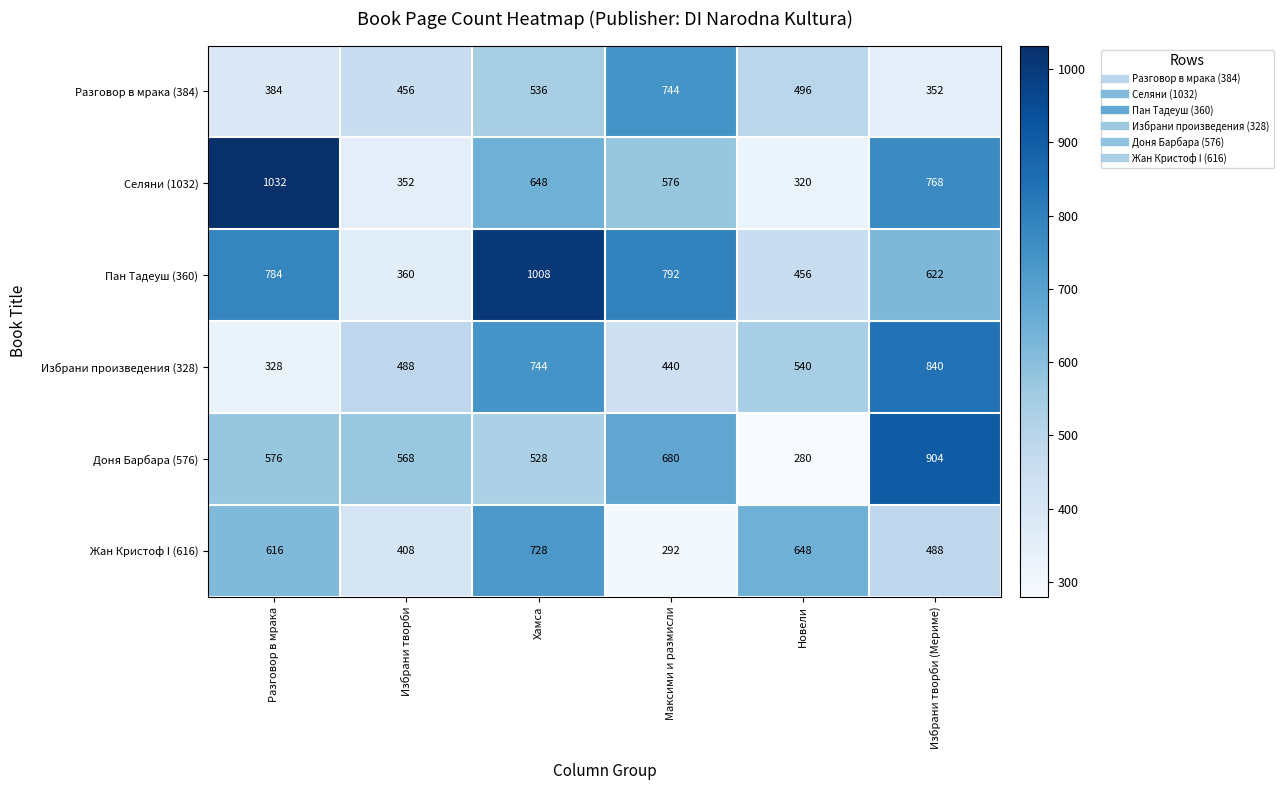

What is the average value of the Разговор в мрака (384) series?

495